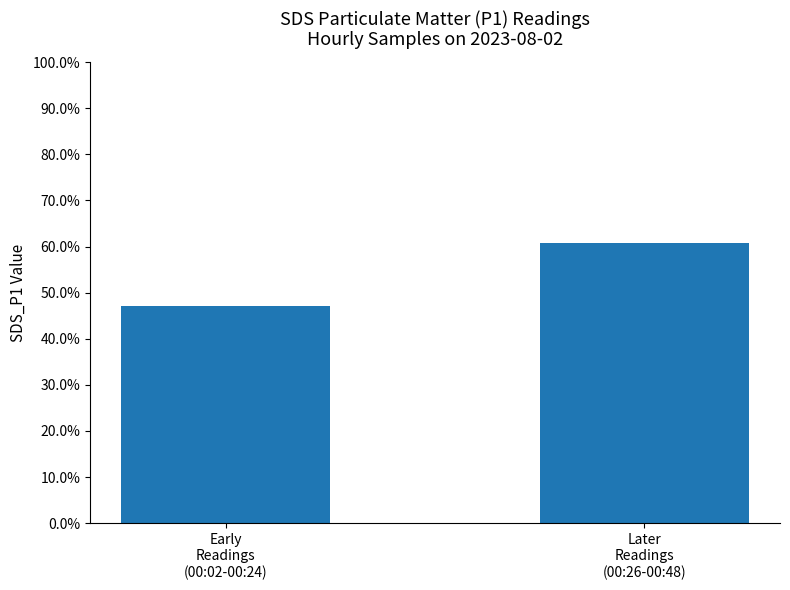

Reading left to right, list all the values displayed in this chart.

Early
Readings
(00:02-00:24)=7.5	Later
Readings
(00:26-00:48)=9.7